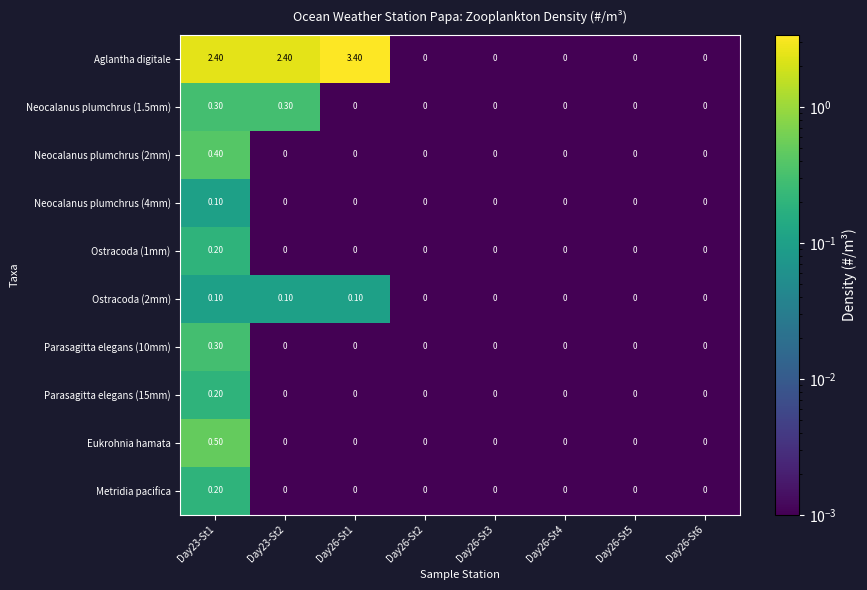

How many distinct data groups are displayed?

10